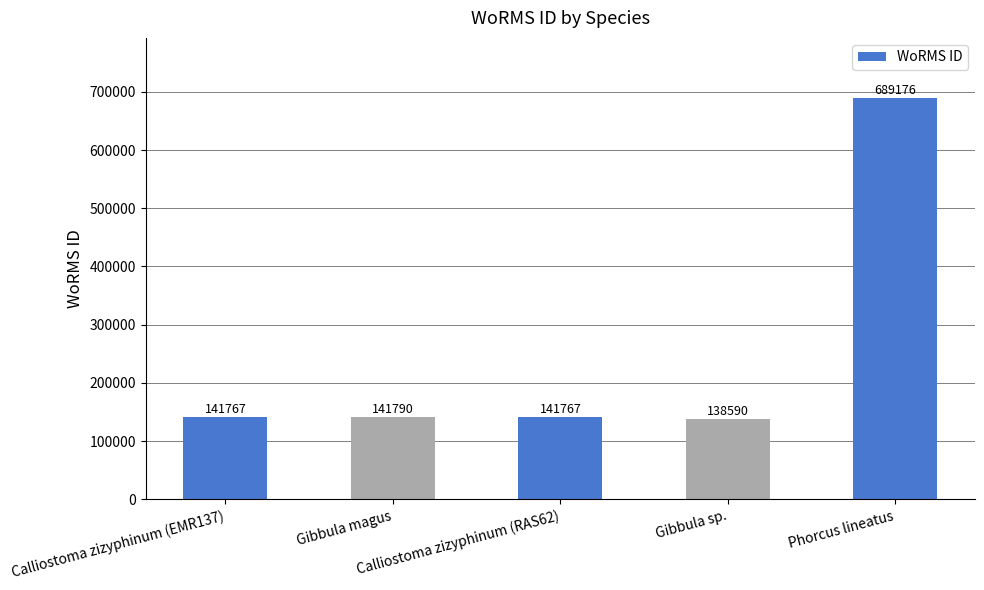

What is the sum of all values?

1253090